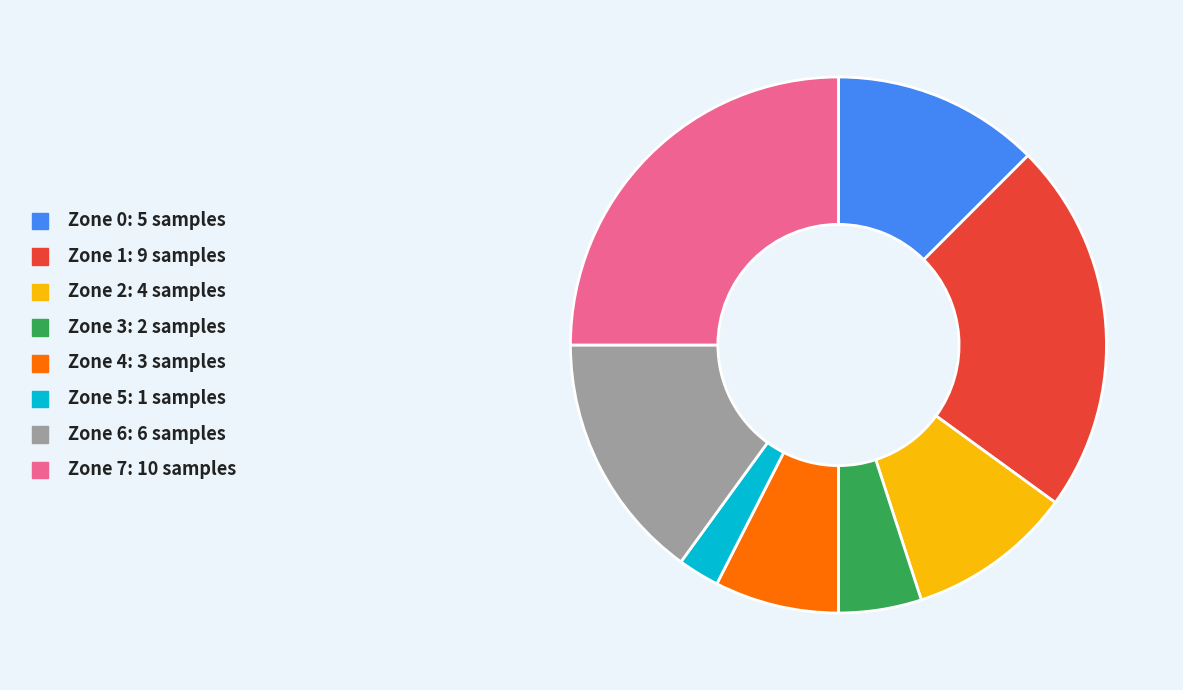

Which slice is the largest?

Zone 7